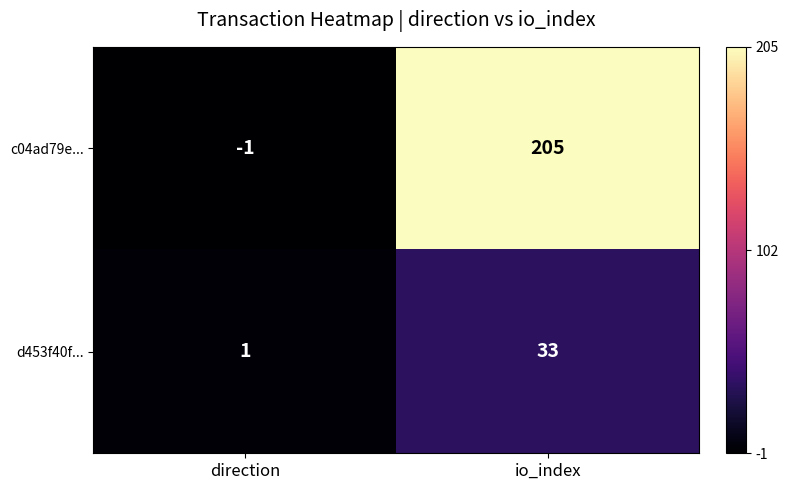

Rank the series at io_index from lowest to highest value.

d453f40f..., c04ad79e...